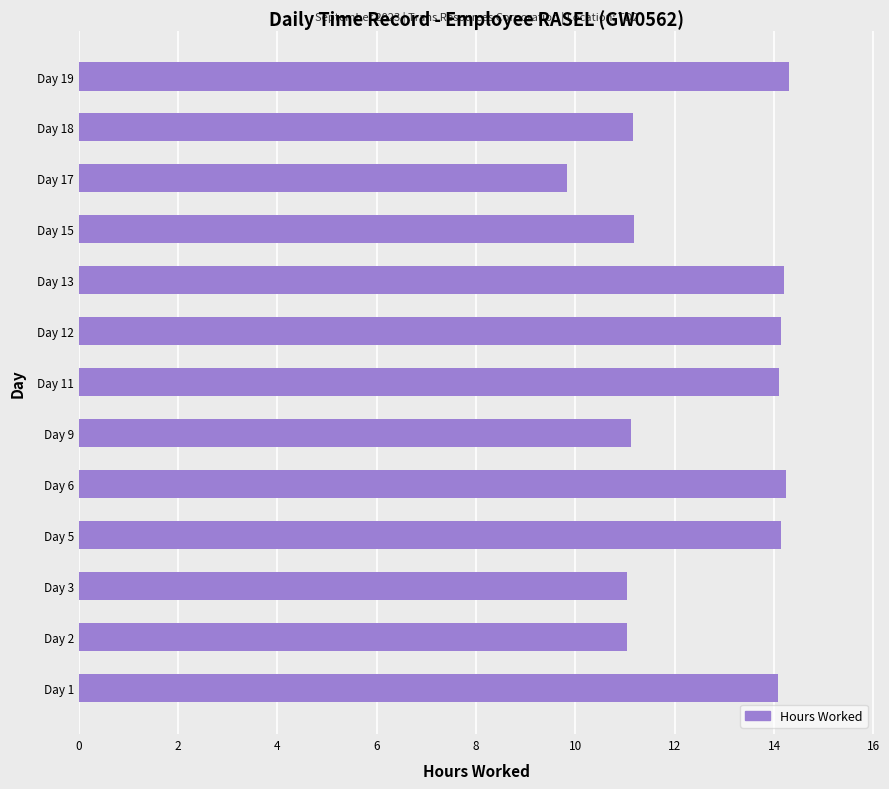

What is the ratio of the value at Day 2 to the value at Day 3?

1.0